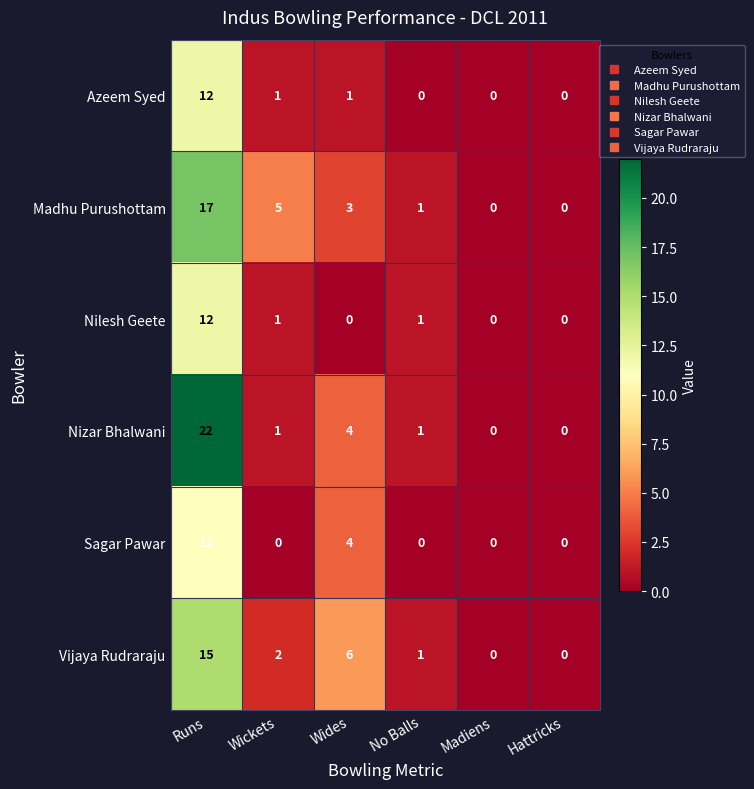

How many Sagar Pawar values are between 0 and 4?

5